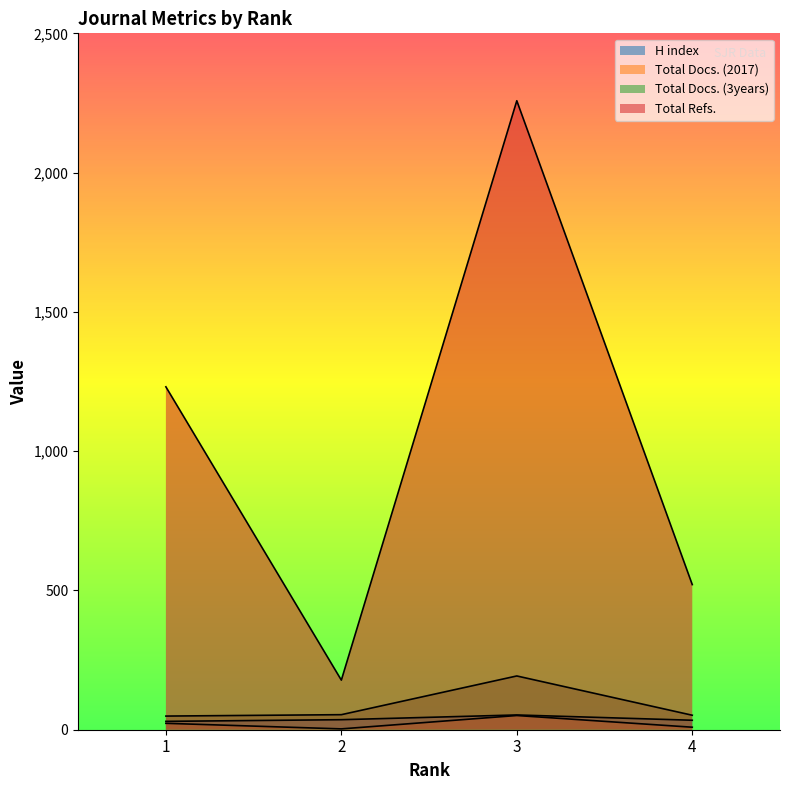

Reading left to right, transcribe all the data shown in this chart.

H index: 30	36	53	34
Total Docs. (2017): 23	3	51	9
Total Docs. (3years): 49	54	193	52
Total Refs.: 1231	178	2258	521